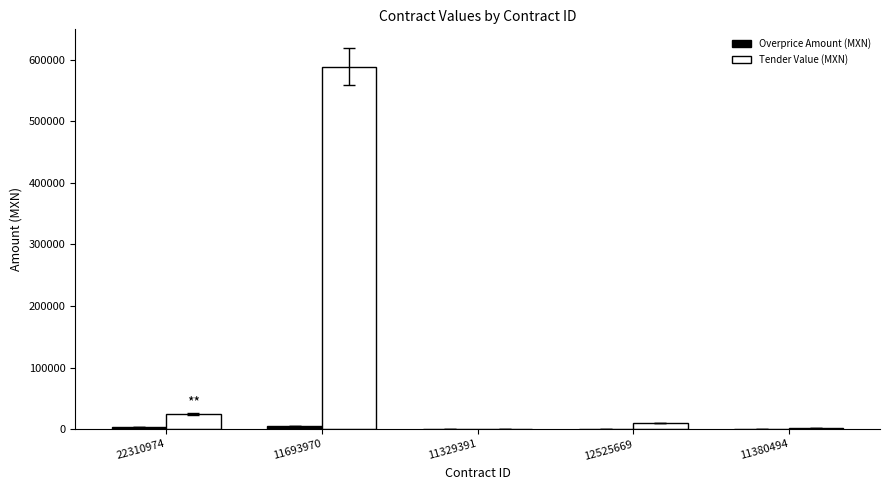

At which category does the chart reach its peak across all series?

11693970